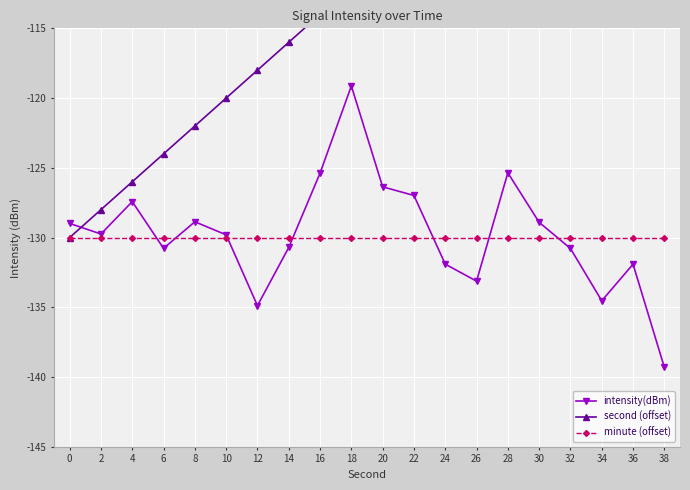

How many values in the intensity(dBm) series exceed -129?

9